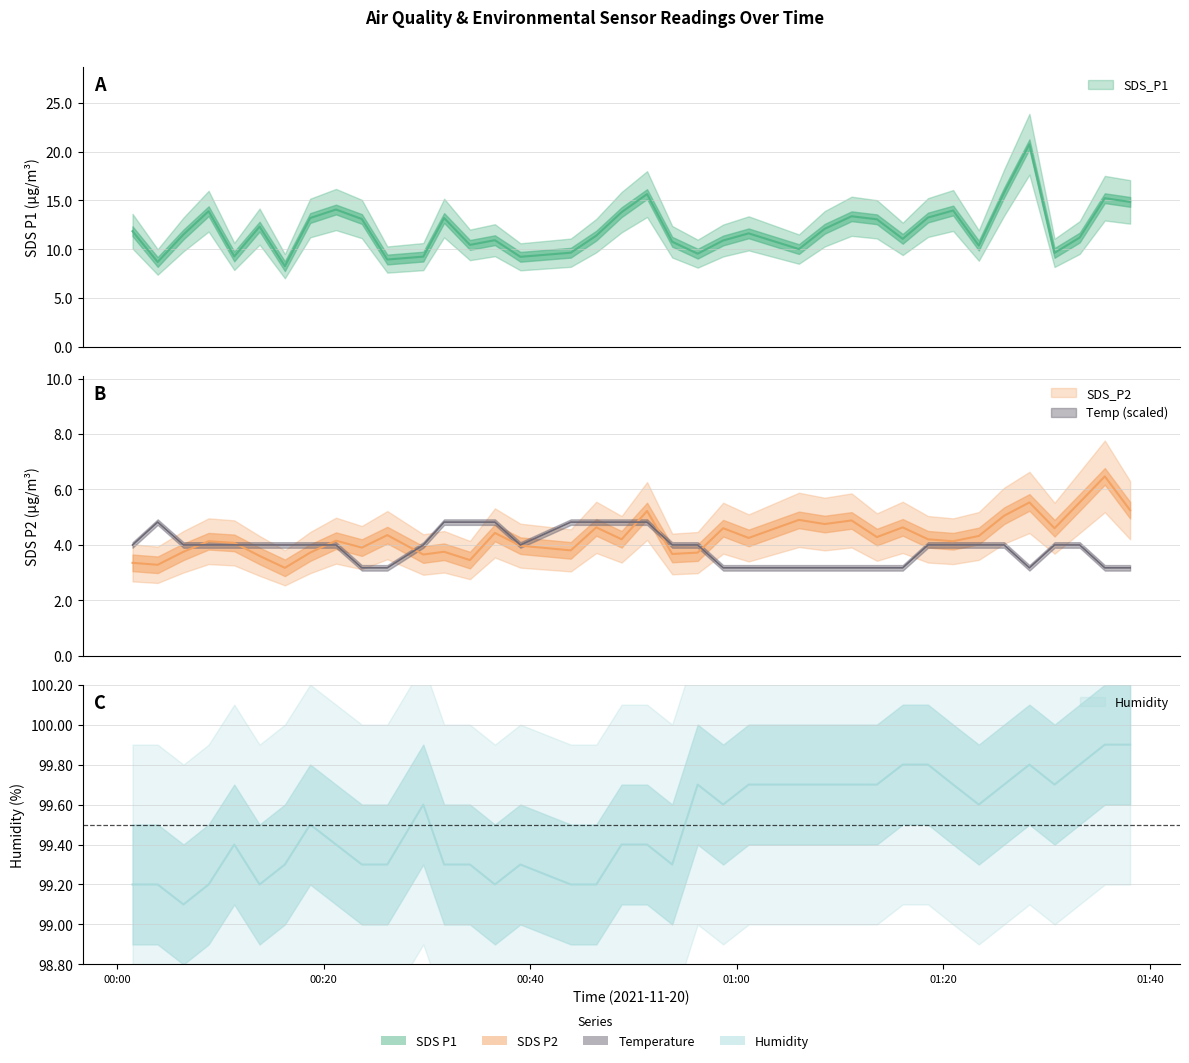

What position from the left is 2021/11/20 00:23:42?

10